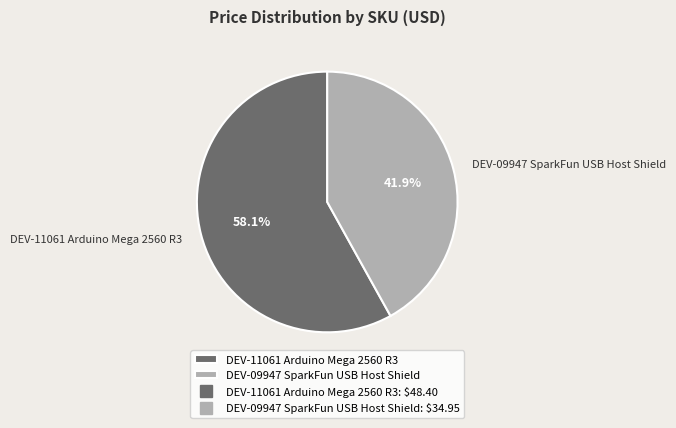

Do DEV-09947 SparkFun USB Host Shield and DEV-11061 Arduino Mega 2560 R3 together represent more than half of the pie?

Yes